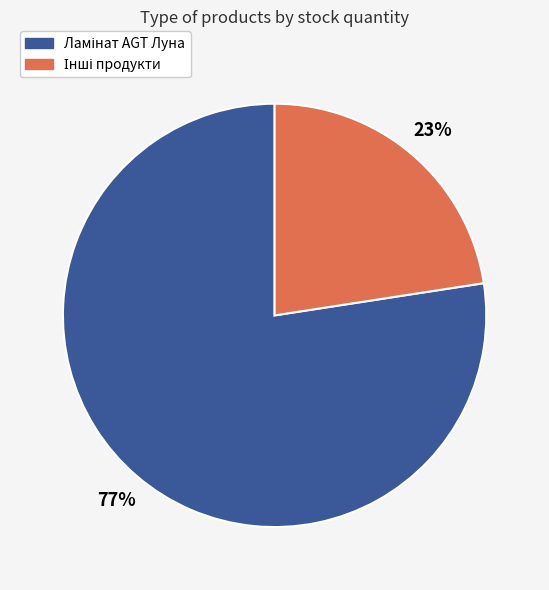

How many slices are in this pie chart?

2